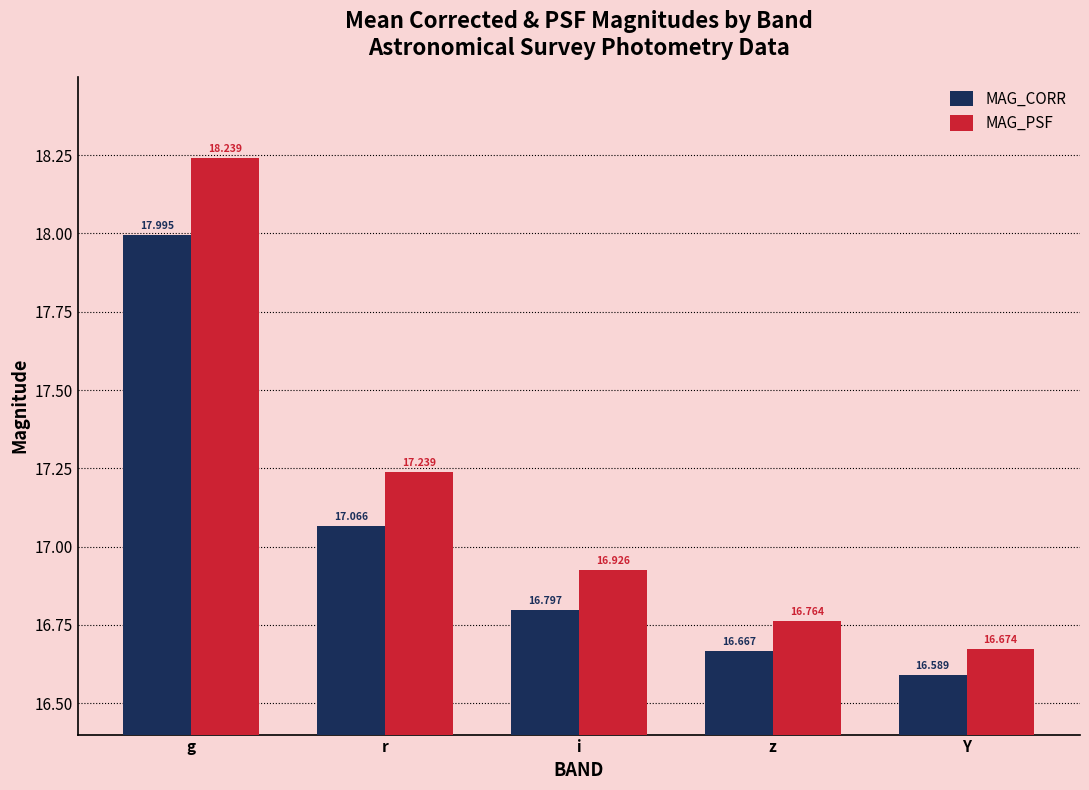

What is the maximum value shown in the chart?

18.2